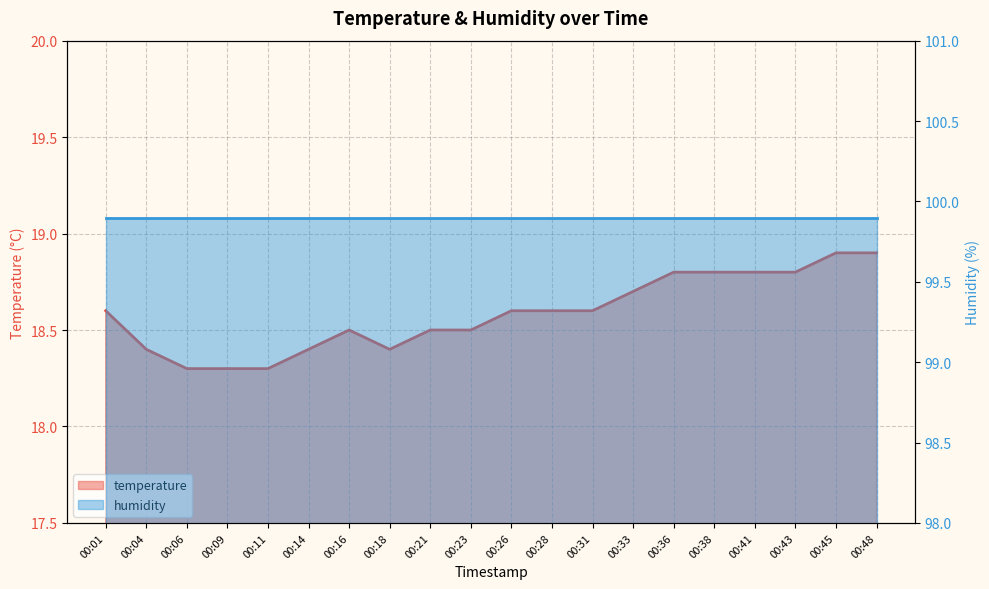

Which series has the largest range (max minus min)?

temperature